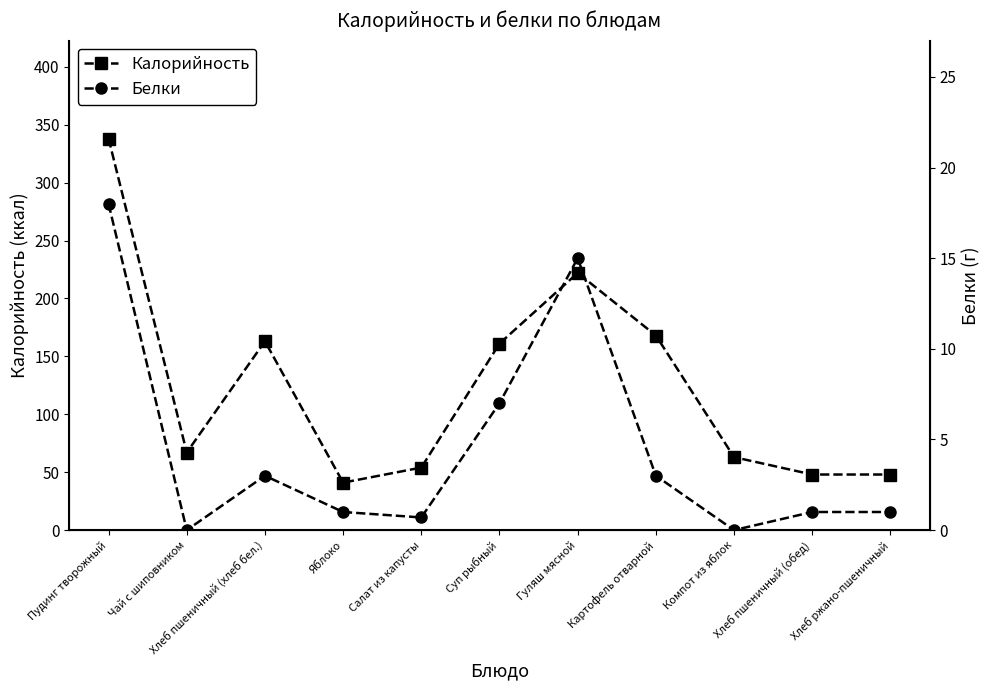

Reading right to left, extract all data points from this chart.

Калорийность: Хлеб ржано-пшеничный=48.0	Хлеб пшеничный (обед)=48.0	Компот из яблок=63.0	Картофель отварной=168.0	Гуляш мясной=222.0	Суп рыбный=161.0	Салат из капусты=54.0	Яблоко=41.0	Хлеб пшеничный (хлеб бел.)=163.0	Чай с шиповником=67.0	Пудинг творожный=338.0
Белки: Хлеб ржано-пшеничный=1.0	Хлеб пшеничный (обед)=1.0	Компот из яблок=0.0	Картофель отварной=3.0	Гуляш мясной=15.0	Суп рыбный=7.0	Салат из капусты=0.7	Яблоко=1.0	Хлеб пшеничный (хлеб бел.)=3.0	Чай с шиповником=0.0	Пудинг творожный=18.0